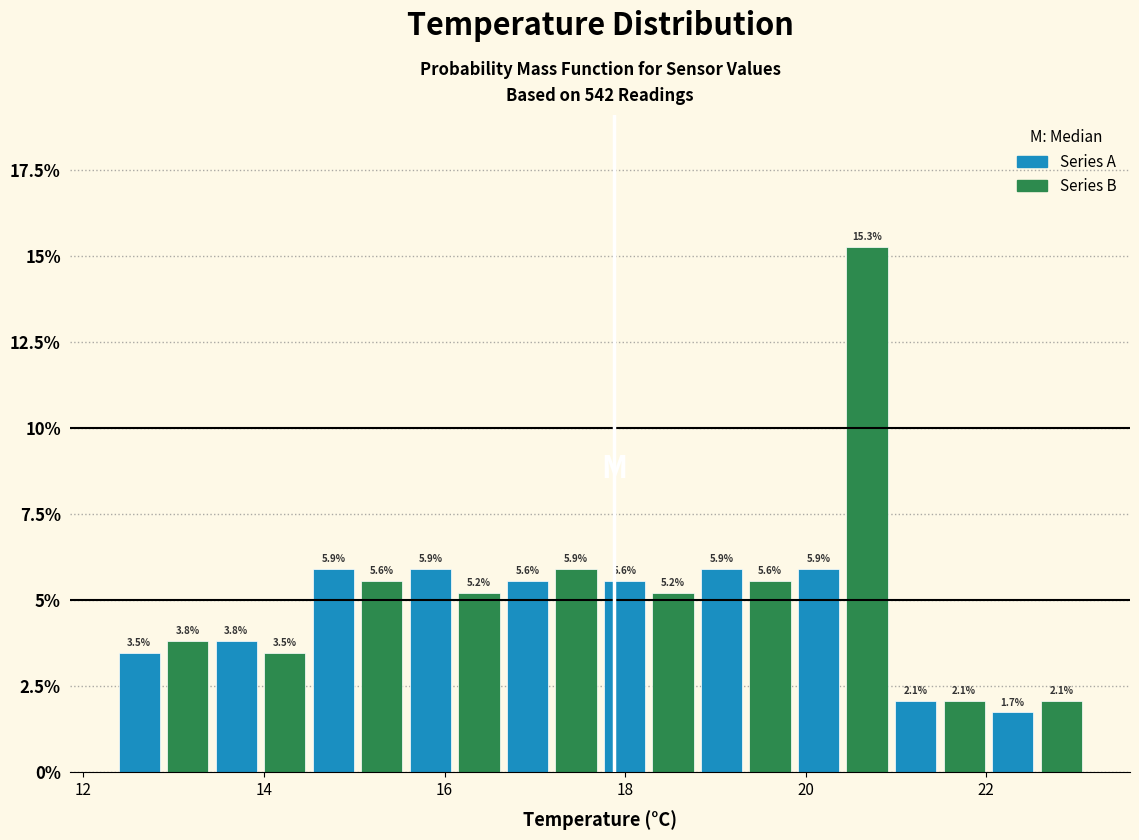

Around what value on the x-axis is the tallest bar? Give the approximate position of its centre, as read against the axis.

20.6